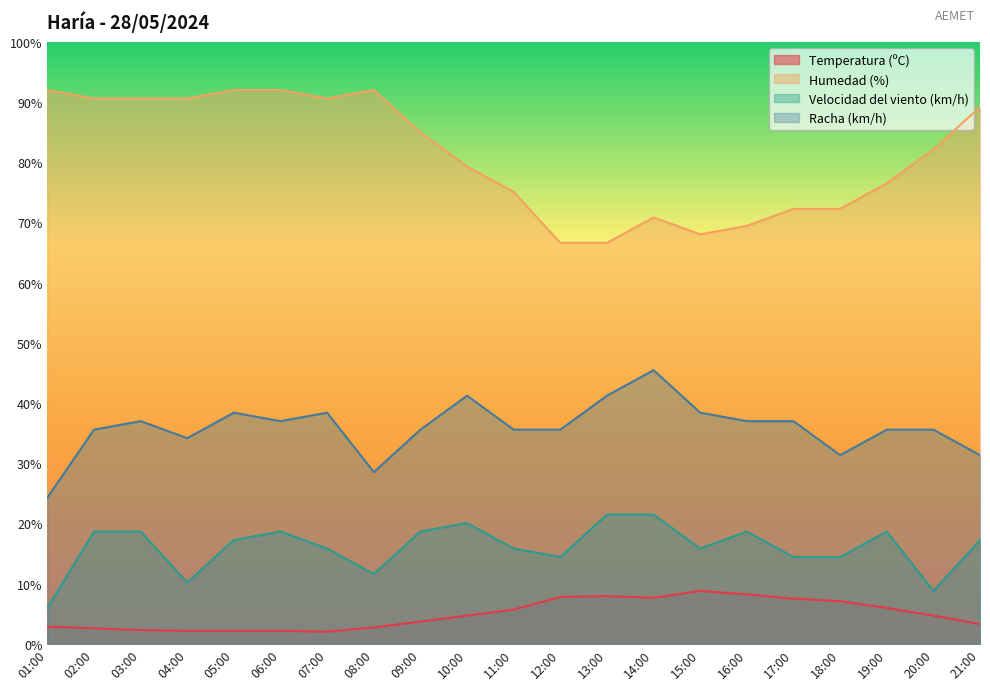

Reading right to left, list all the values displayed in this chart.

Temperatura (ºC): 21:00=3.3	20:00=4.7	19:00=5.9	18:00=7.1	17:00=7.5	16:00=8.2	15:00=8.8	14:00=7.6	13:00=7.9	12:00=7.8	11:00=5.7	10:00=4.7	09:00=3.7	08:00=2.7	07:00=2.0	06:00=2.1	05:00=2.1	04:00=2.1	03:00=2.3	02:00=2.6	01:00=2.8
Humedad (%): 21:00=89.2	20:00=82.1	19:00=76.5	18:00=72.3	17:00=72.3	16:00=69.4	15:00=68.0	14:00=70.8	13:00=66.6	12:00=66.6	11:00=75.1	10:00=79.3	09:00=84.9	08:00=92.0	07:00=90.6	06:00=92.0	05:00=92.0	04:00=90.6	03:00=90.6	02:00=90.6	01:00=92.0
Velocidad del viento (km/h): 21:00=17.2	20:00=8.8	19:00=18.6	18:00=14.4	17:00=14.4	16:00=18.6	15:00=15.8	14:00=21.5	13:00=21.5	12:00=14.4	11:00=15.8	10:00=20.1	09:00=18.6	08:00=11.6	07:00=15.8	06:00=18.6	05:00=17.2	04:00=10.2	03:00=18.6	02:00=18.6	01:00=5.9
Racha (km/h): 21:00=31.3	20:00=35.6	19:00=35.6	18:00=31.3	17:00=37.0	16:00=37.0	15:00=38.4	14:00=45.4	13:00=41.2	12:00=35.6	11:00=35.6	10:00=41.2	09:00=35.6	08:00=28.5	07:00=38.4	06:00=37.0	05:00=38.4	04:00=34.2	03:00=37.0	02:00=35.6	01:00=24.3